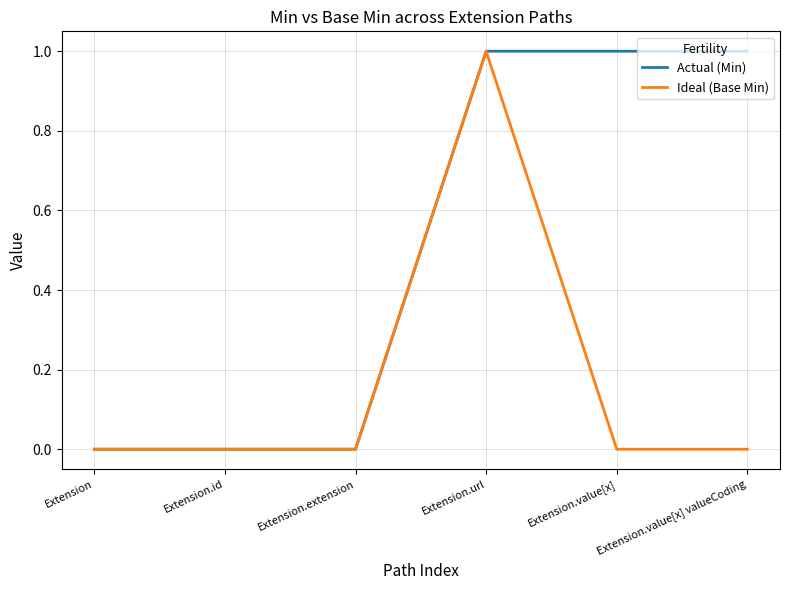

Reading left to right, what are all the values shown in this chart?

Actual (Min): Extension=0	Extension.id=0	Extension.extension=0	Extension.url=1	Extension.value[x]=1	Extension.value[x] valueCoding=1
Ideal (Base Min): Extension=0	Extension.id=0	Extension.extension=0	Extension.url=1	Extension.value[x]=0	Extension.value[x] valueCoding=0